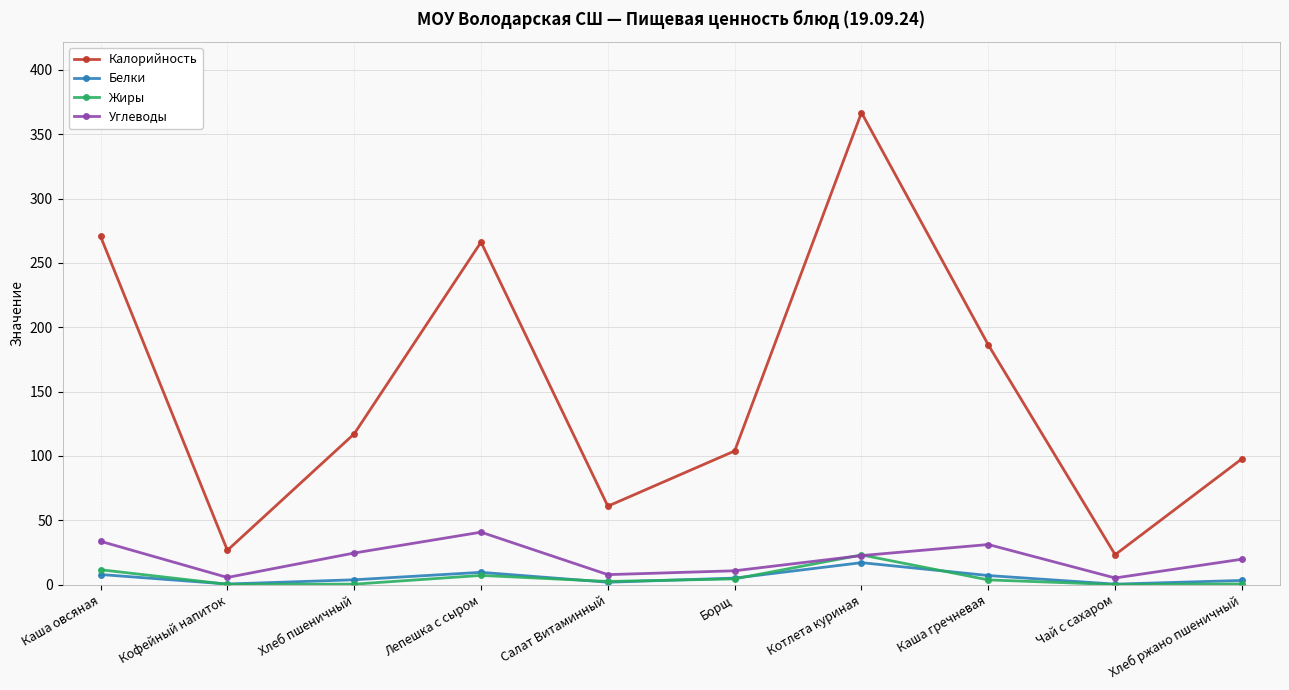

What is the total value across all series at Каша овсяная?

323.8